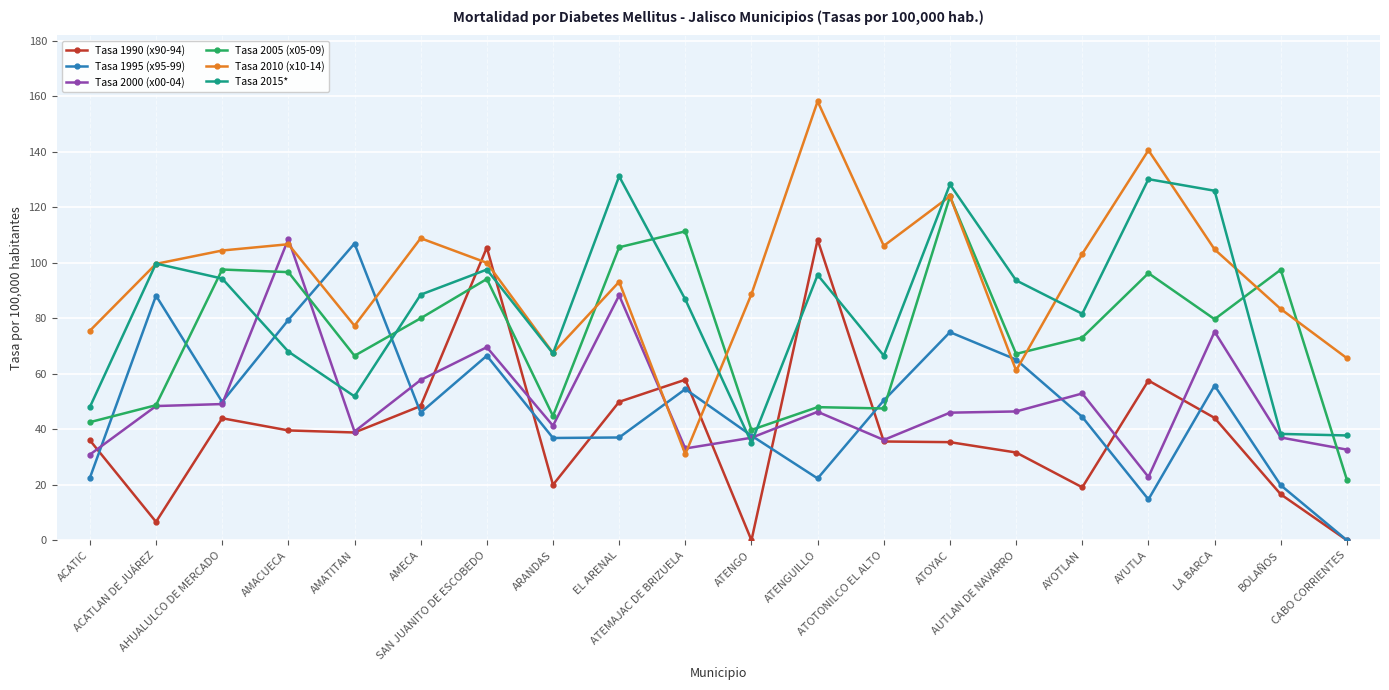

What is the label of the 4th point from the right?

AYUTLA